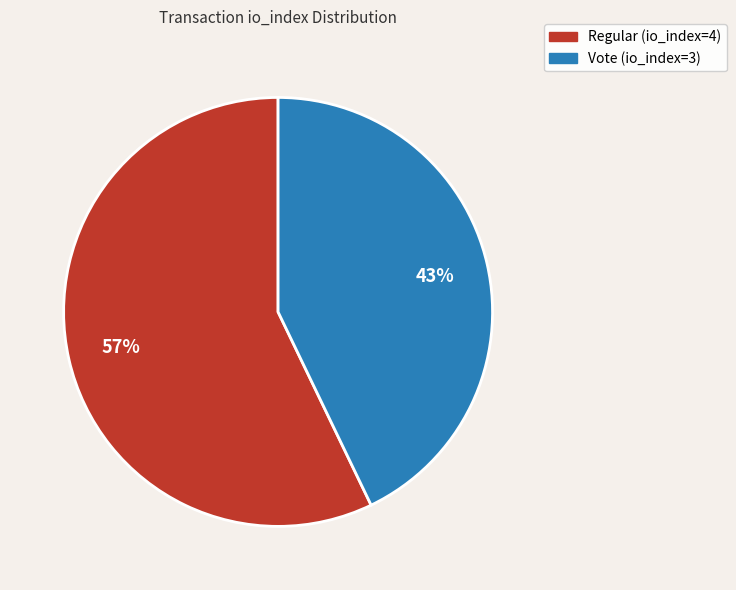

The Regular (io_index=4) slice represents 57% of the pie. True or false?

True